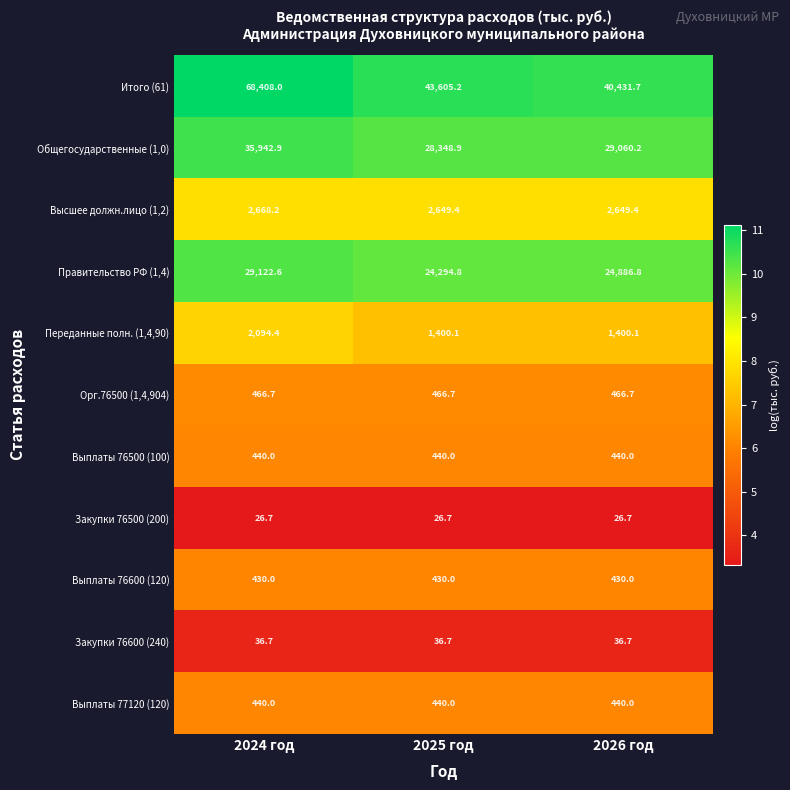

What is the sum of all Выплаты 76500 (100) values?

1320.0